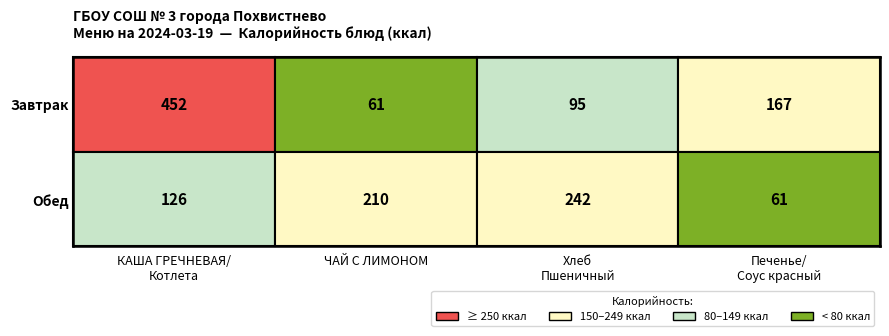

Is the value of Обед at 3 greater than the value of Завтрак at 2?

No